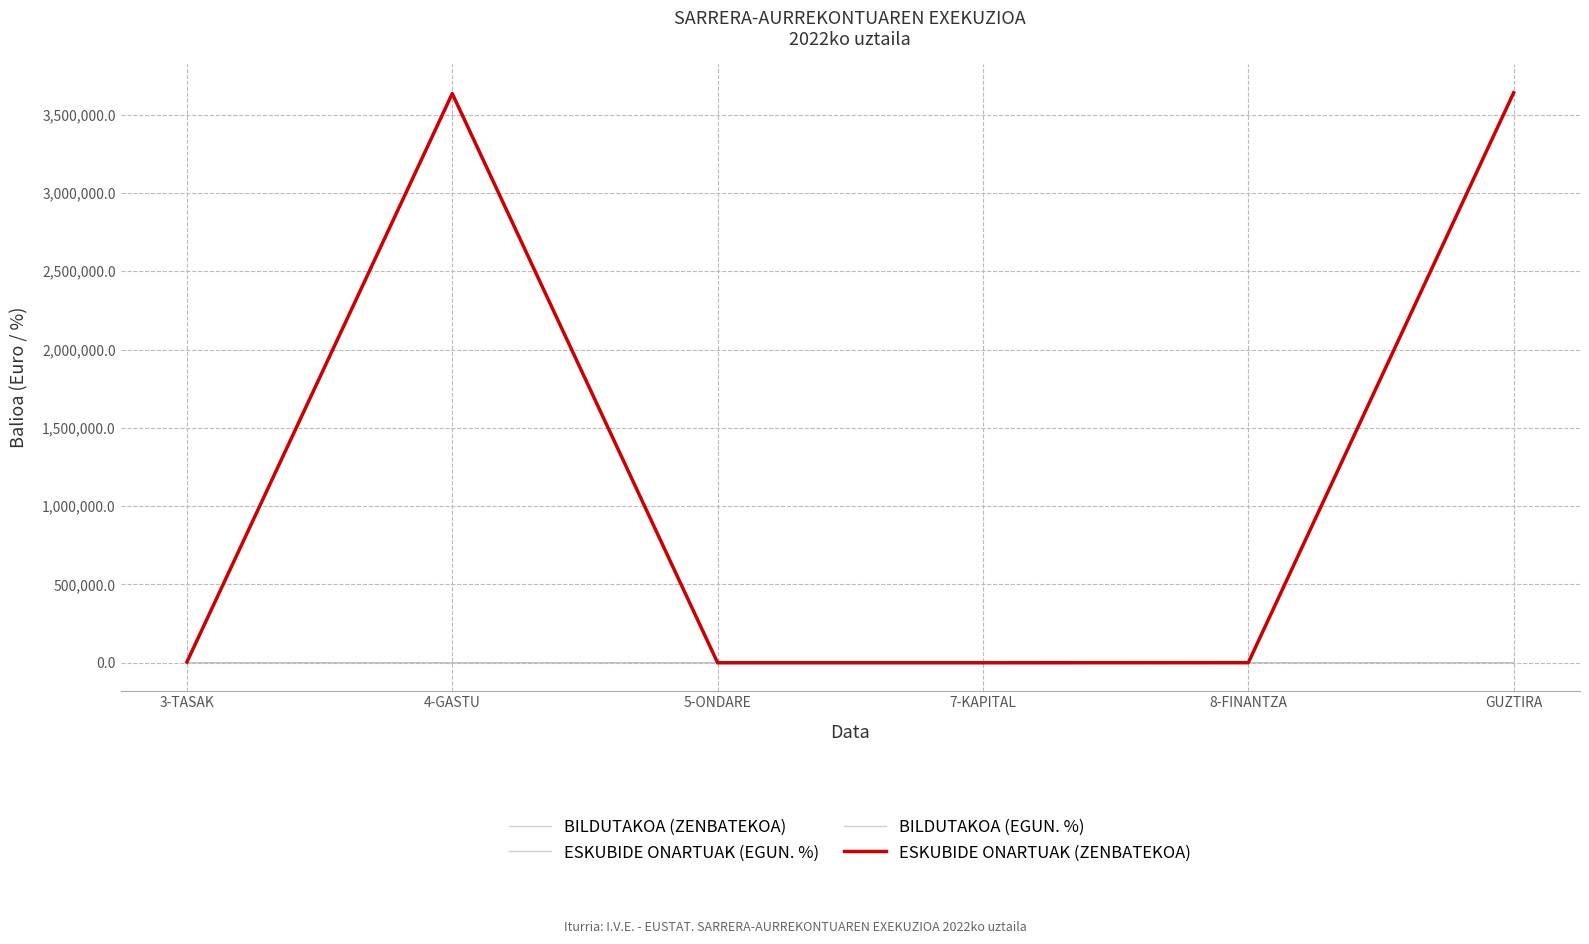

At which label does ESKUBIDE ONARTUAK (EGUN. %) reach its minimum?

5-ONDARE